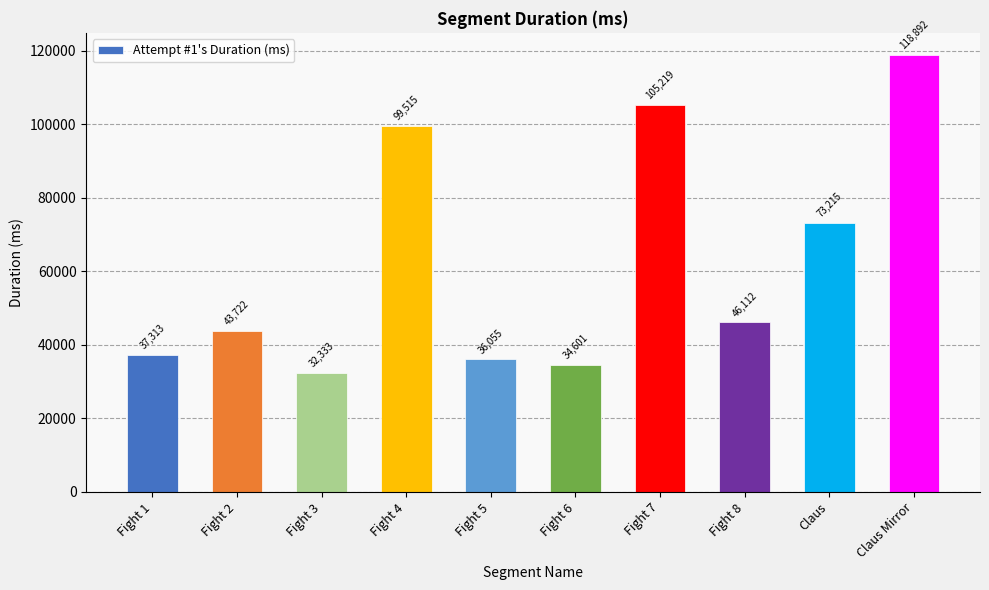

List the labels in order of value, largest first.

Claus Mirror, Fight 7, Fight 4, Claus, Fight 8, Fight 2, Fight 1, Fight 5, Fight 6, Fight 3